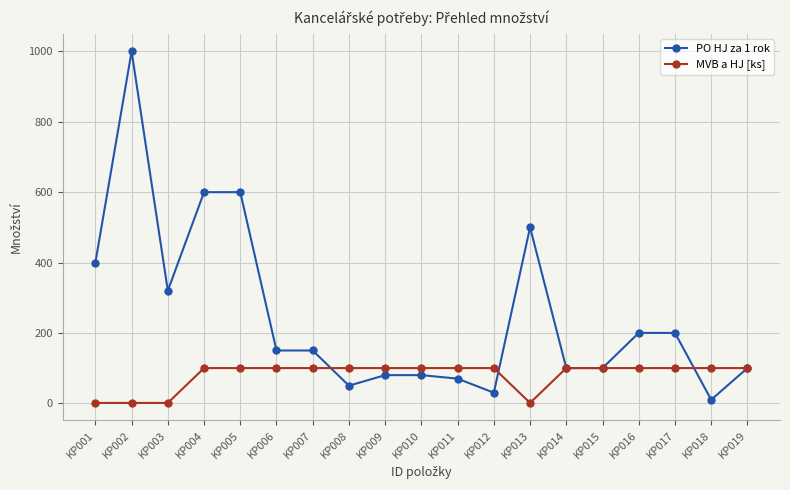

The MVB a HJ [ks] series shows 1 at KP002. True or false?

True